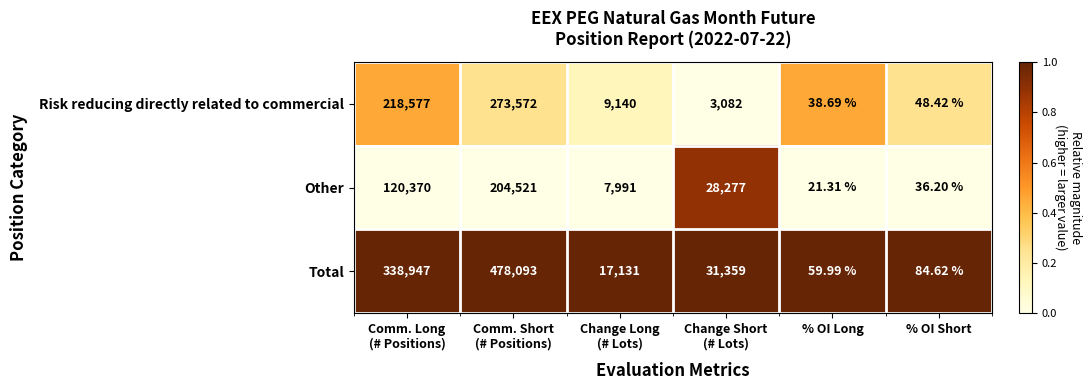

Rank the series by their average value, from highest to lowest.

Total, Risk reducing directly related to commercial, Other